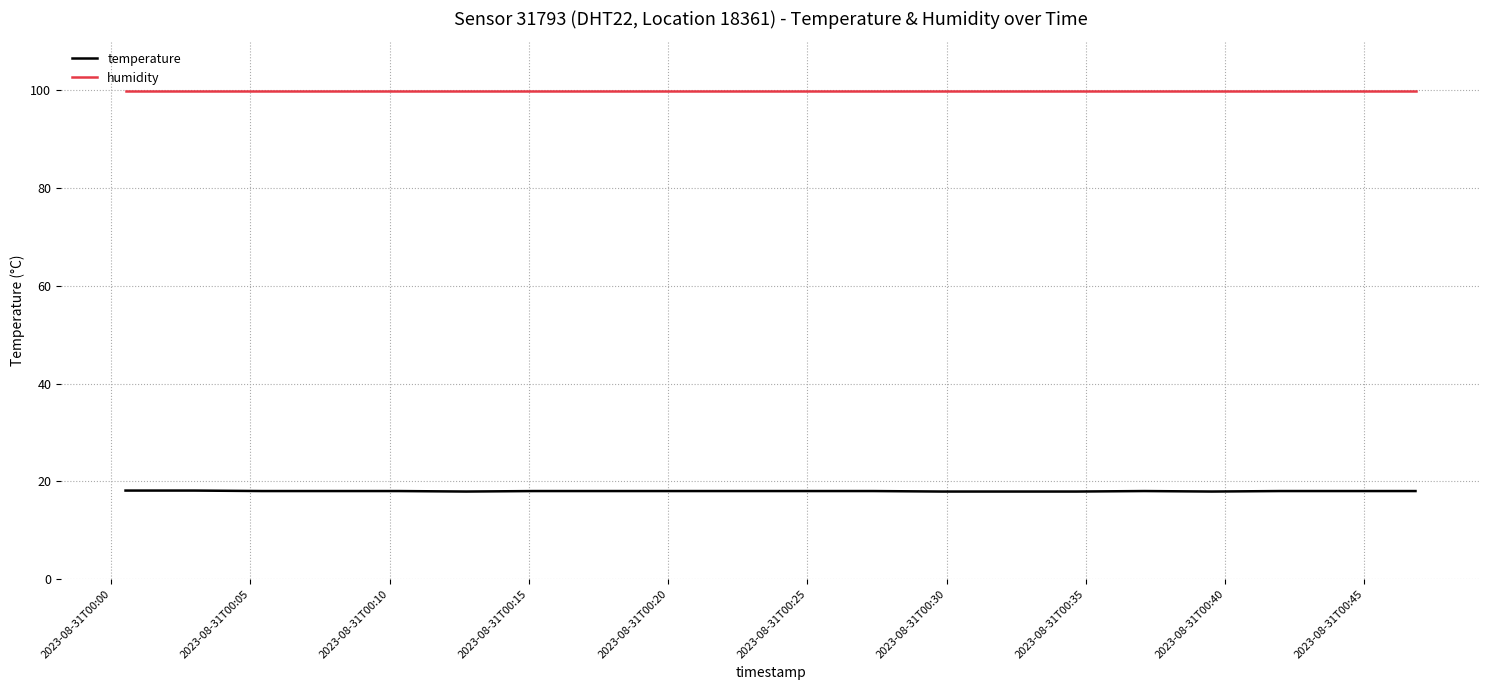

List the series in order of their overall mean, highest first.

humidity, temperature